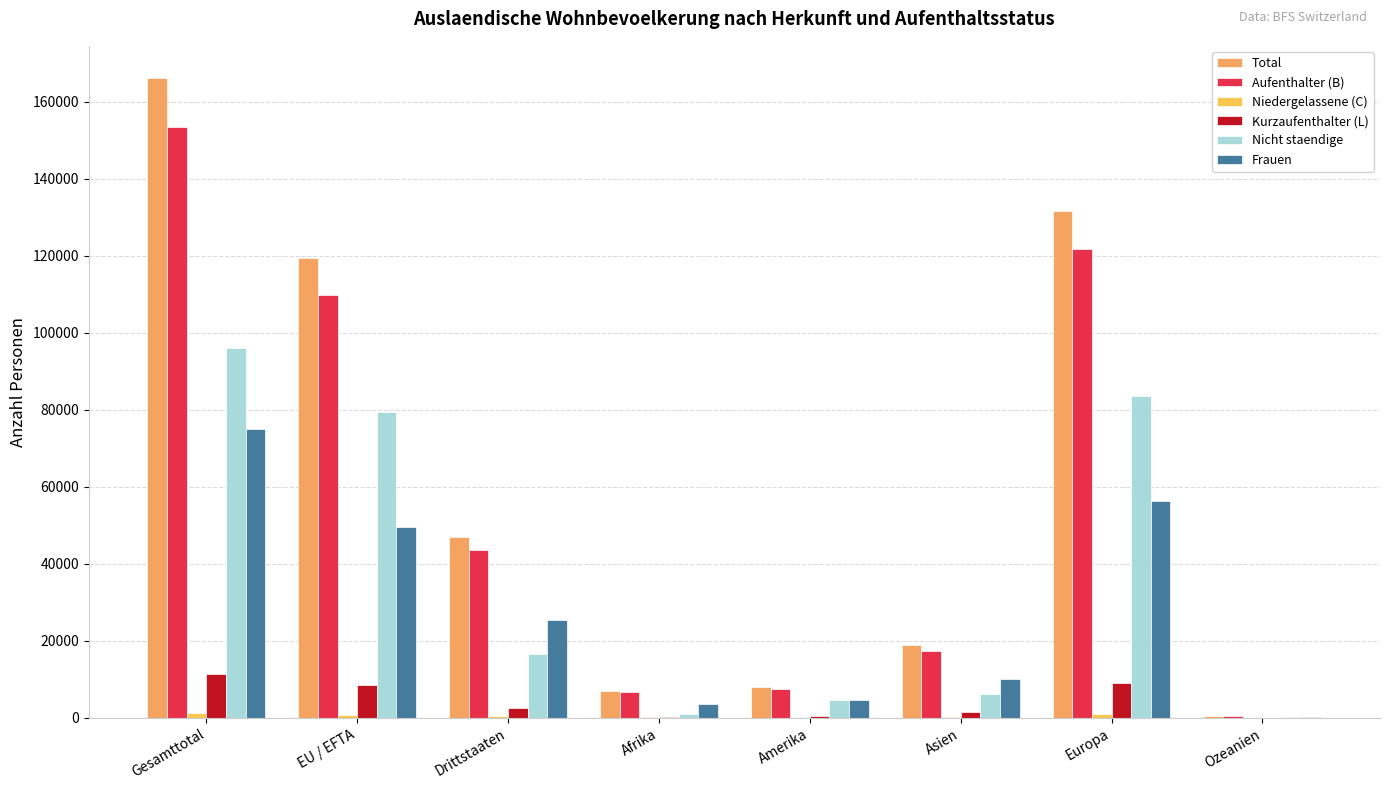

List the labels in order of Aufenthalter (B) value, smallest first.

Ozeanien, Afrika, Amerika, Asien, Drittstaaten, EU / EFTA, Europa, Gesamttotal